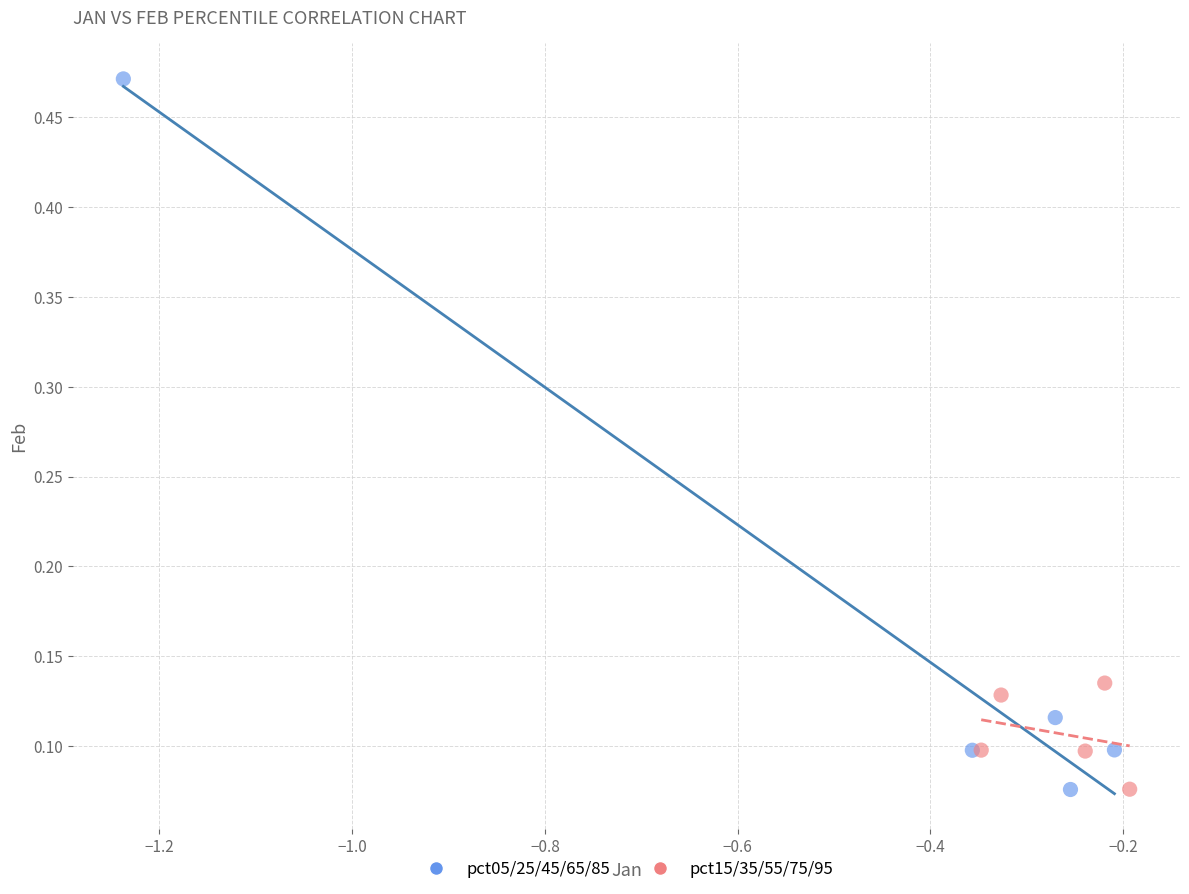

Which series reaches the maximum Y coordinate?

pct05/25/45/65/85